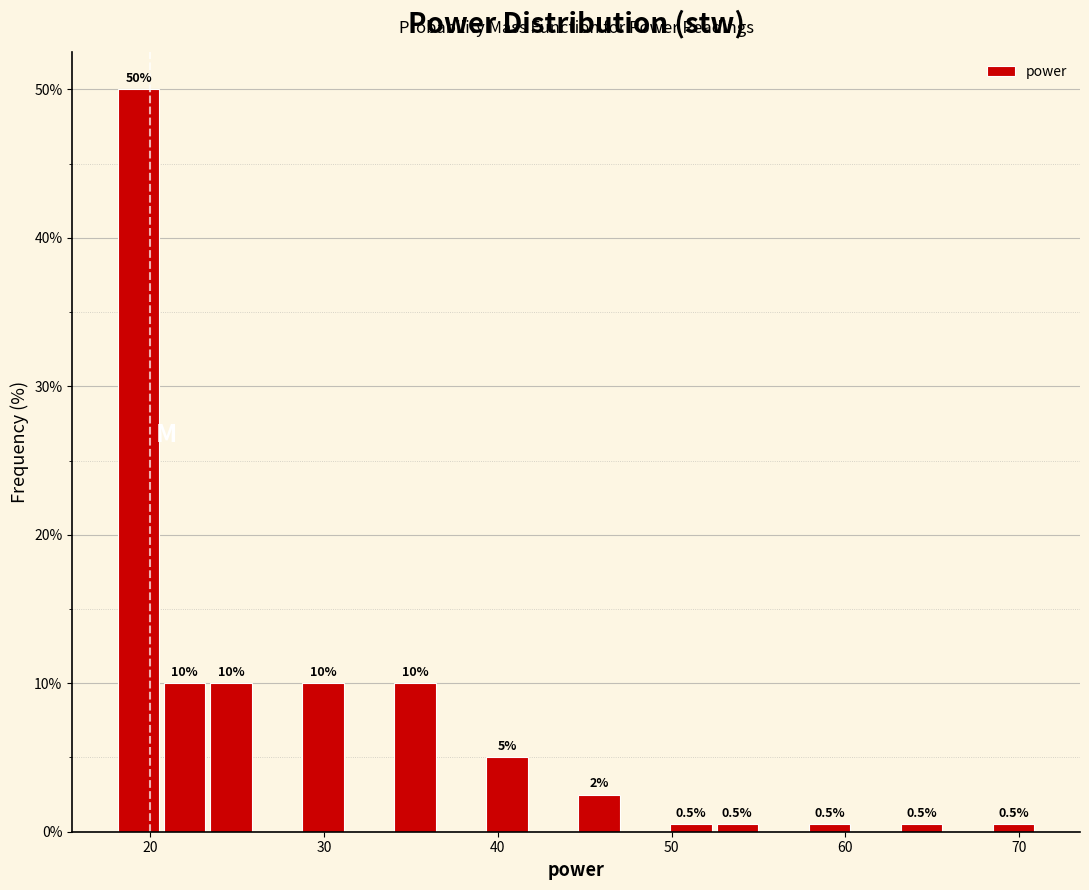

Around what value on the x-axis is the tallest bar? Give the approximate position of its centre, as read against the axis.

19